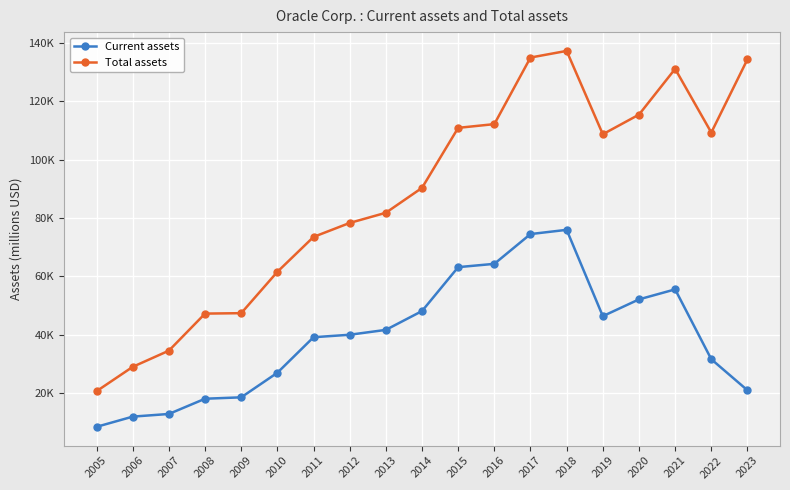

Is this an area chart (filled region under the line)?

No